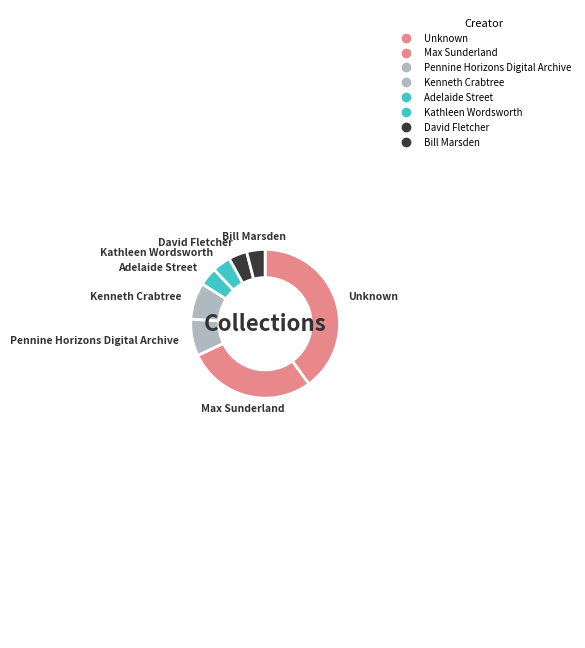

What is the change in value from Max Sunderland to David Fletcher?

-6